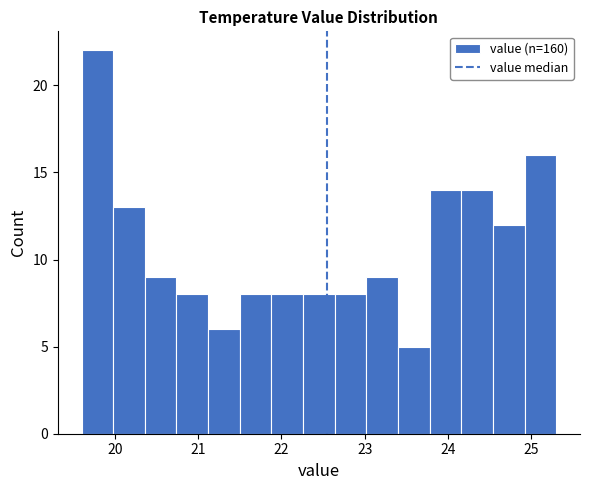

Read against the x-axis, roughly where is the centre of the tallest bar?

19.8